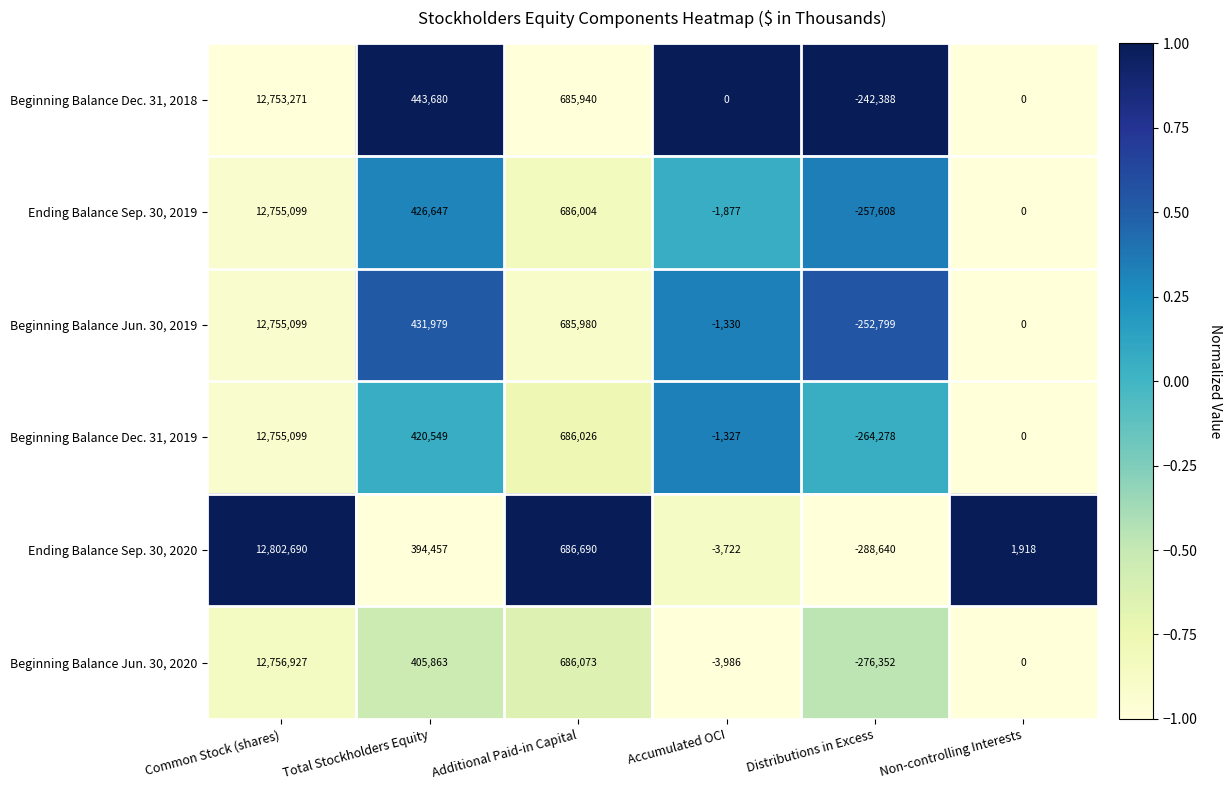

Count the number of data series in this chart.

6